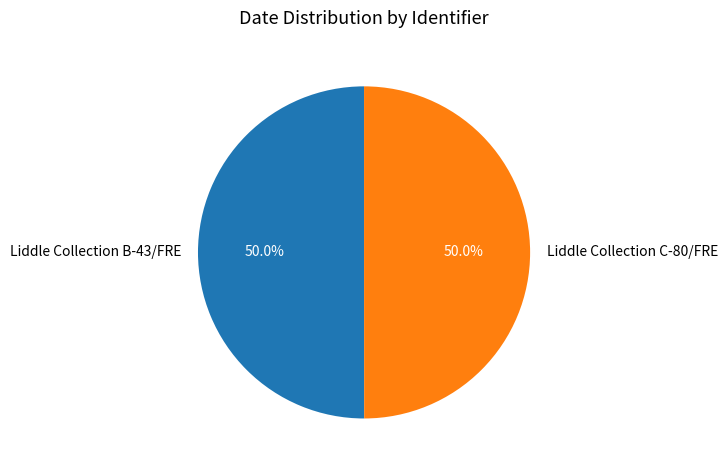

What is the ratio of the value at Liddle Collection B-43/FRE to the value at Liddle Collection C-80/FRE?

1.0